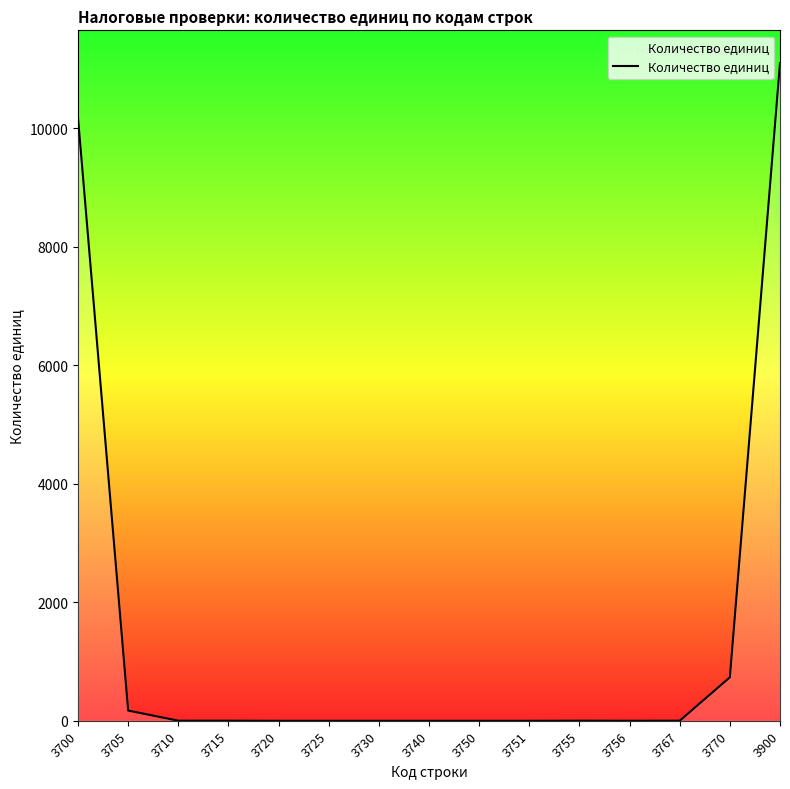

At which label does the data first exceed 2?

3700